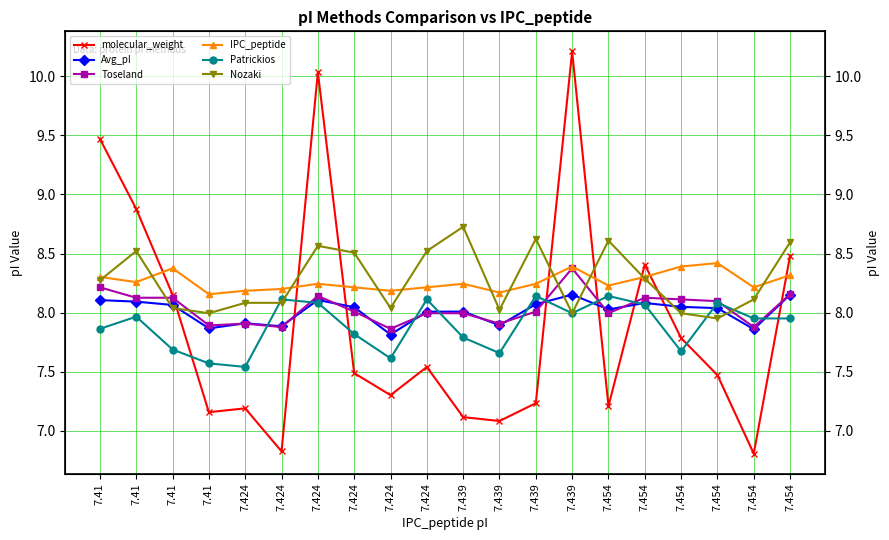

How many categories are shown in the chart?

20